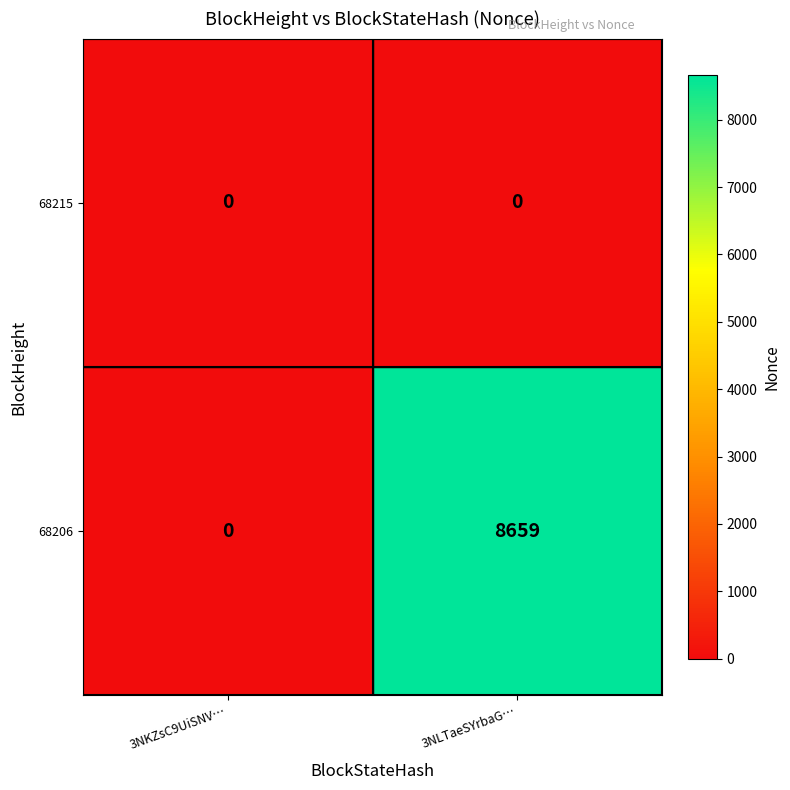

Which series has the widest spread of values?

68206